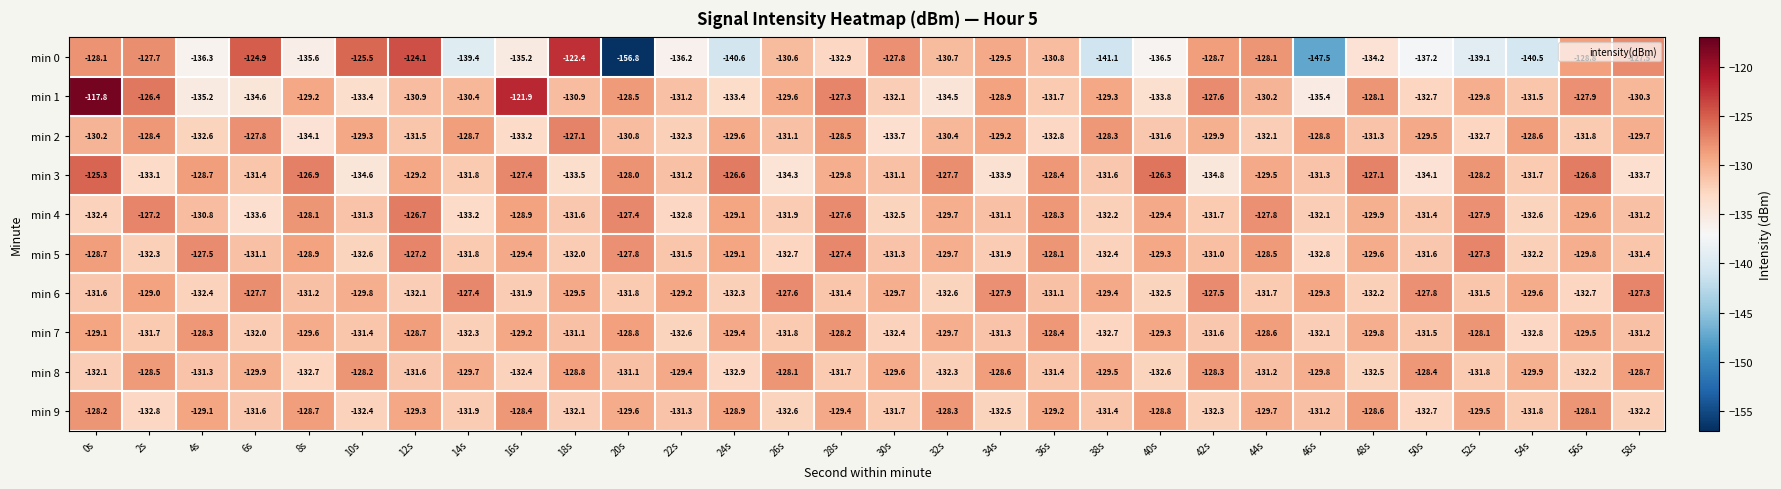

What is the sum of the min 4 values at 18s and 44s?

-259.4